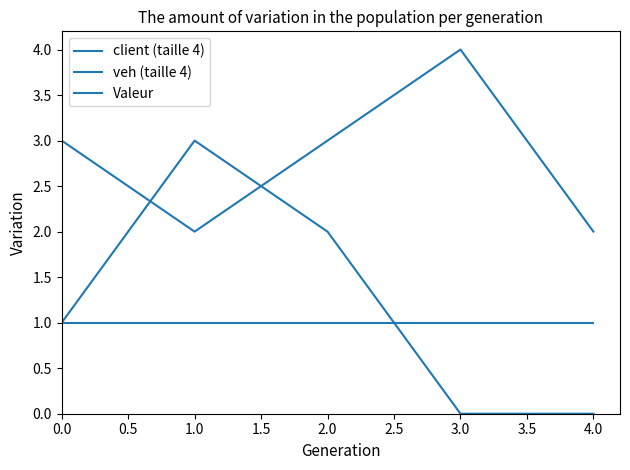

Does the chart display data point markers on the line(s)?

No